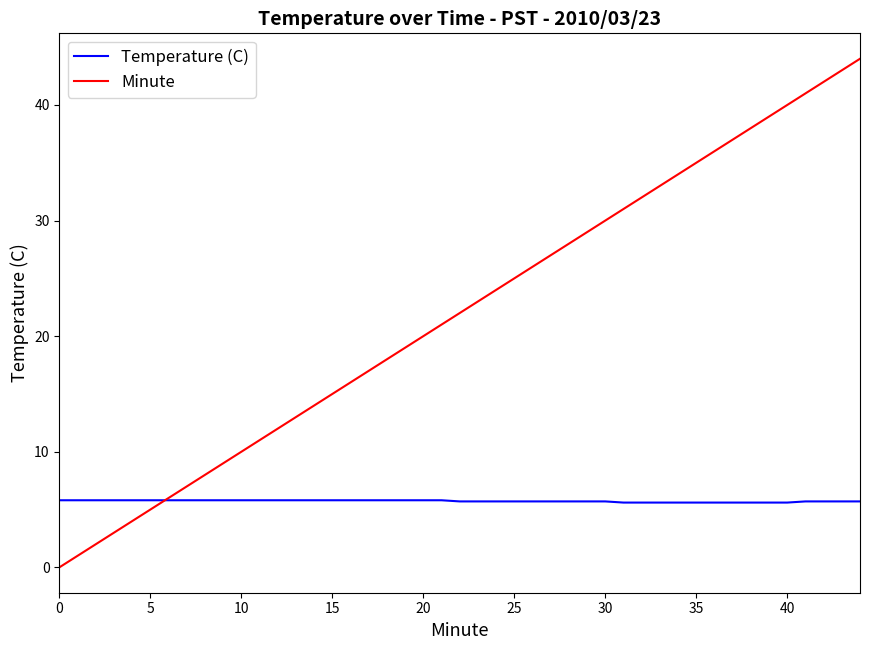

How many positive values does the Minute series have?

39